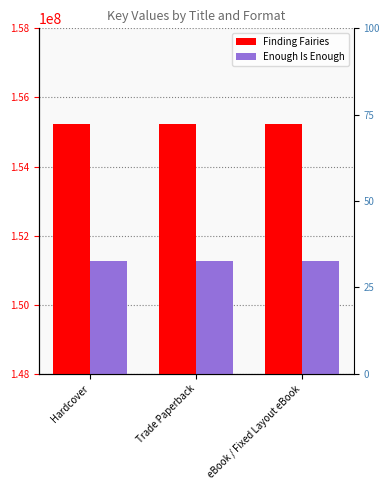

Reading right to left, what are all the values shown in this chart?

Finding Fairies: eBook / Fixed Layout eBook=155229844	Trade Paperback=155229844	Hardcover=155229844
Enough Is Enough: eBook / Fixed Layout eBook=151257643	Trade Paperback=151257643	Hardcover=151257643